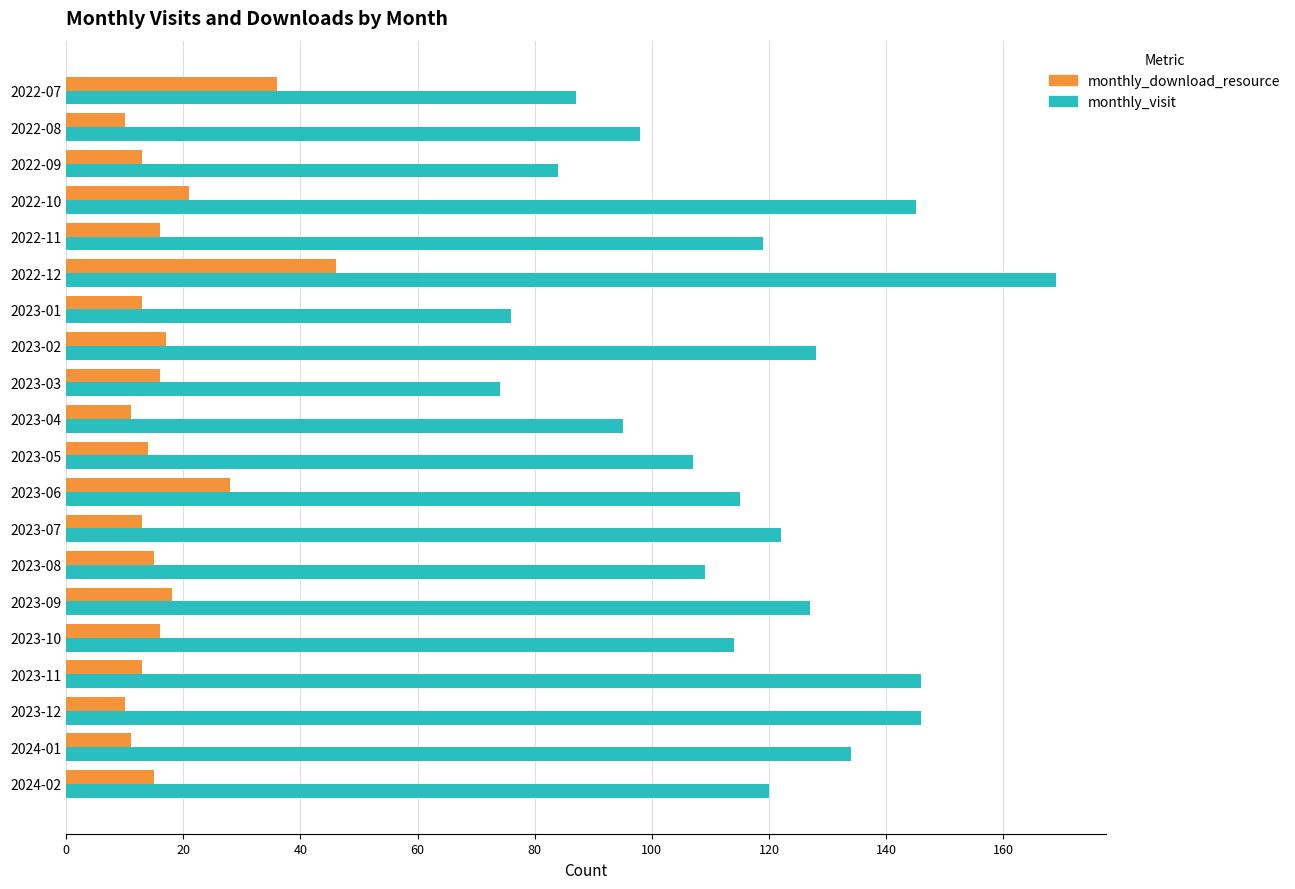

Which series has the widest spread of values?

monthly_visit